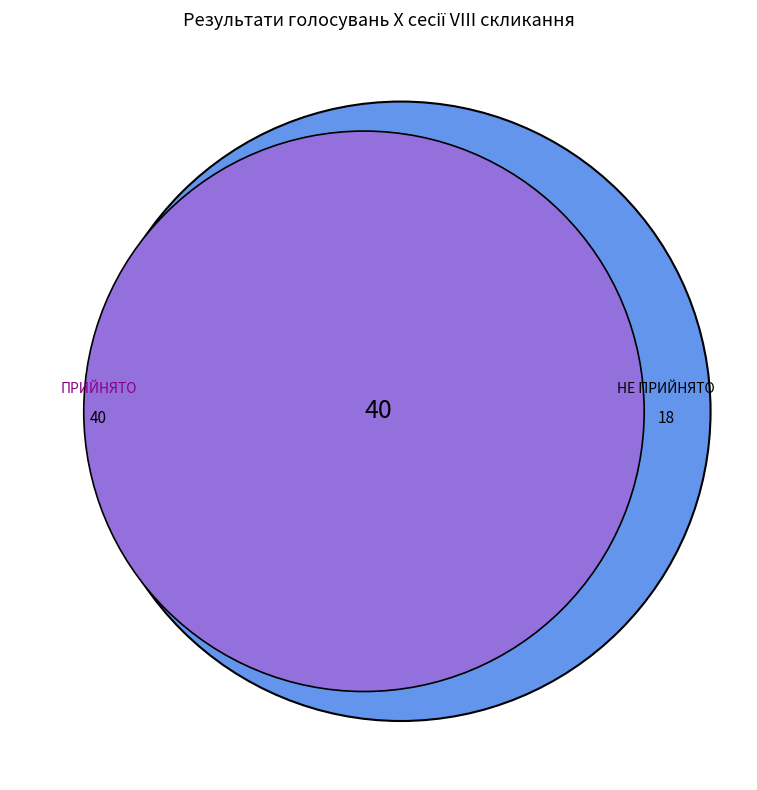

What percentage is the ПРИЙНЯТО slice, to the nearest percent?

69%